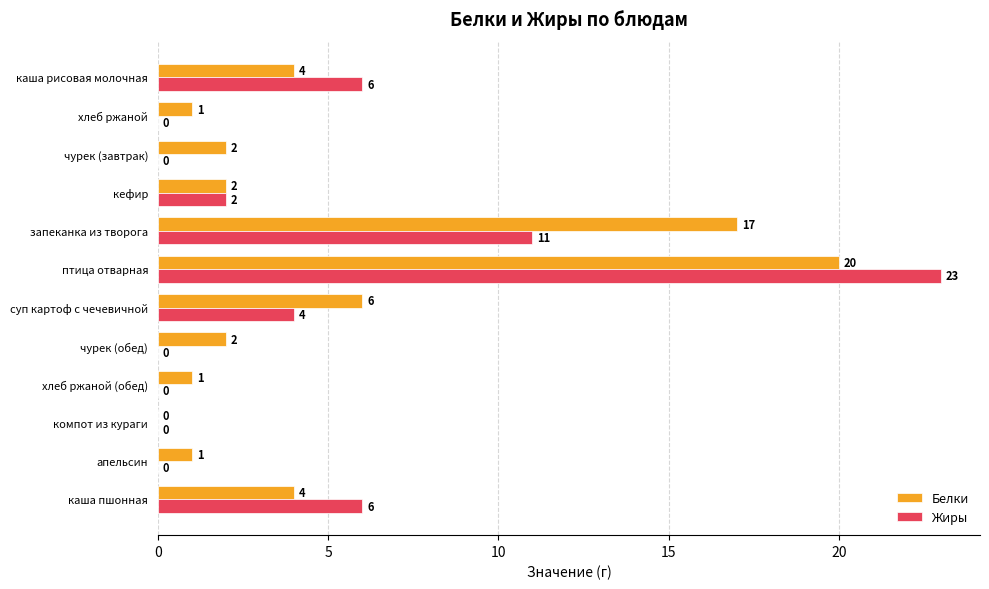

How many series are shown in this chart?

2